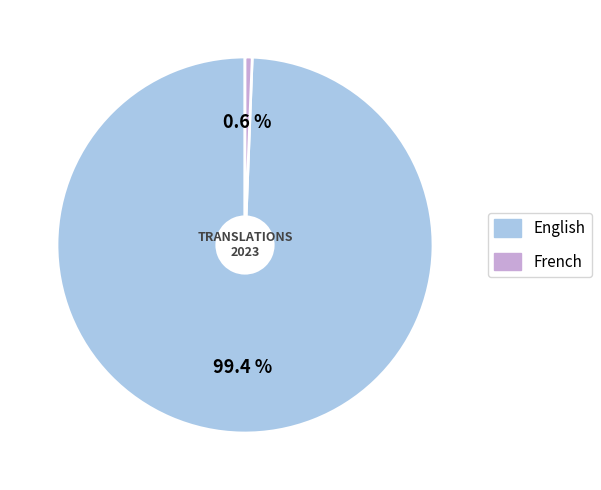

To the nearest percent, what percentage of the pie is French?

1%